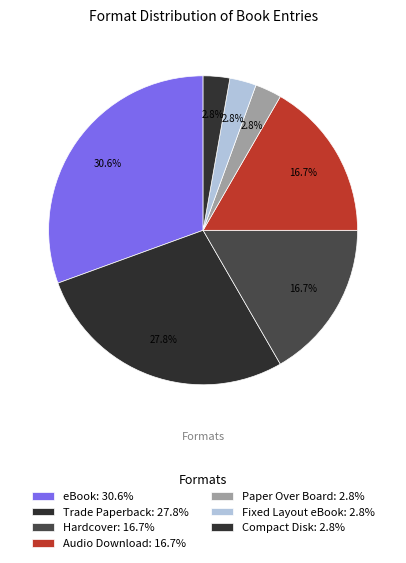

Count the number of slices in the pie.

7